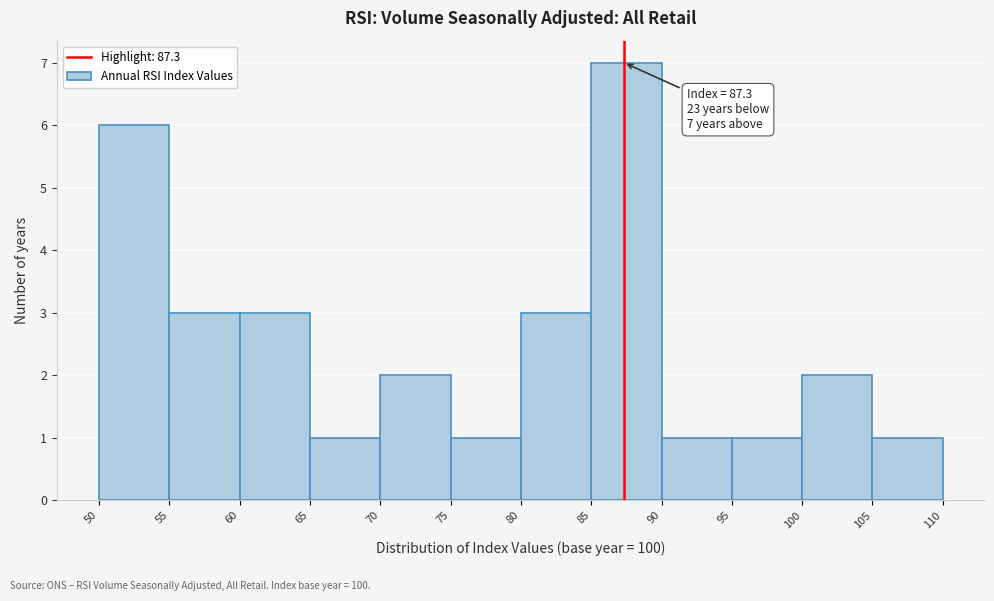

Which range on the x-axis has the tallest bar?

85 to 90